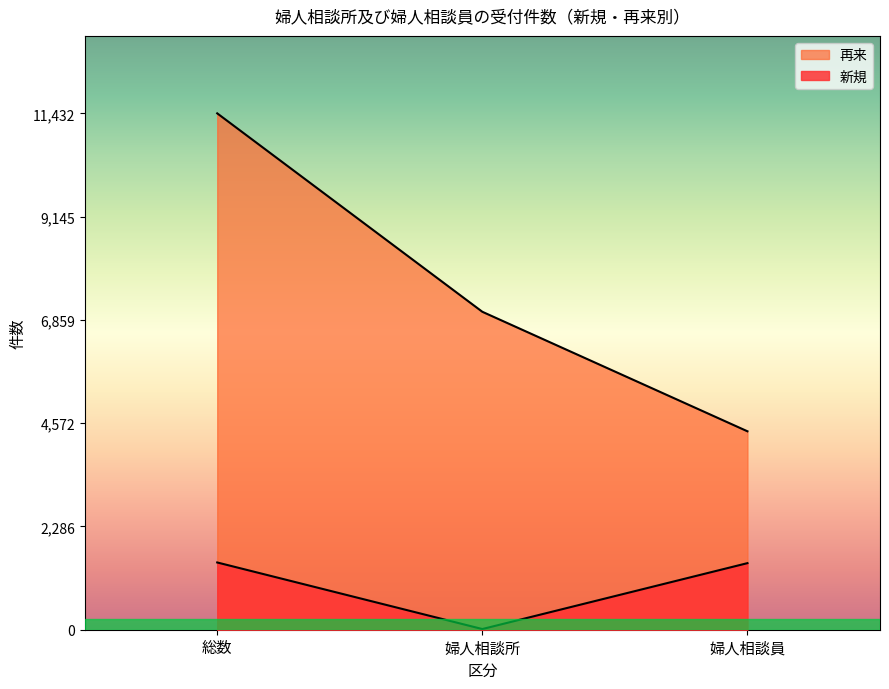

Read the 新規 value at 婦人相談員.

1474